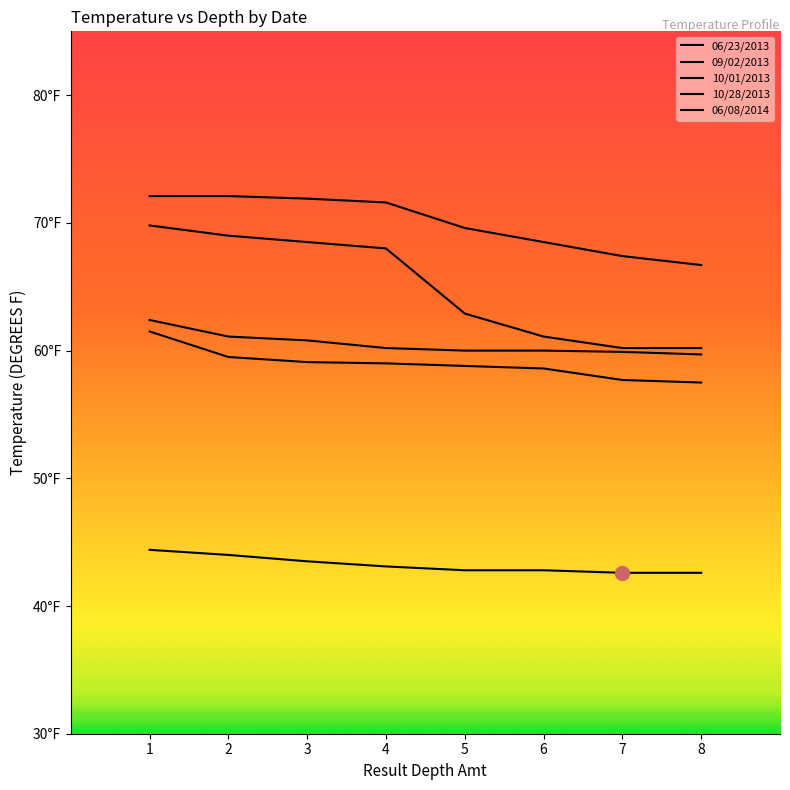

Does the chart have visible grid lines?

No